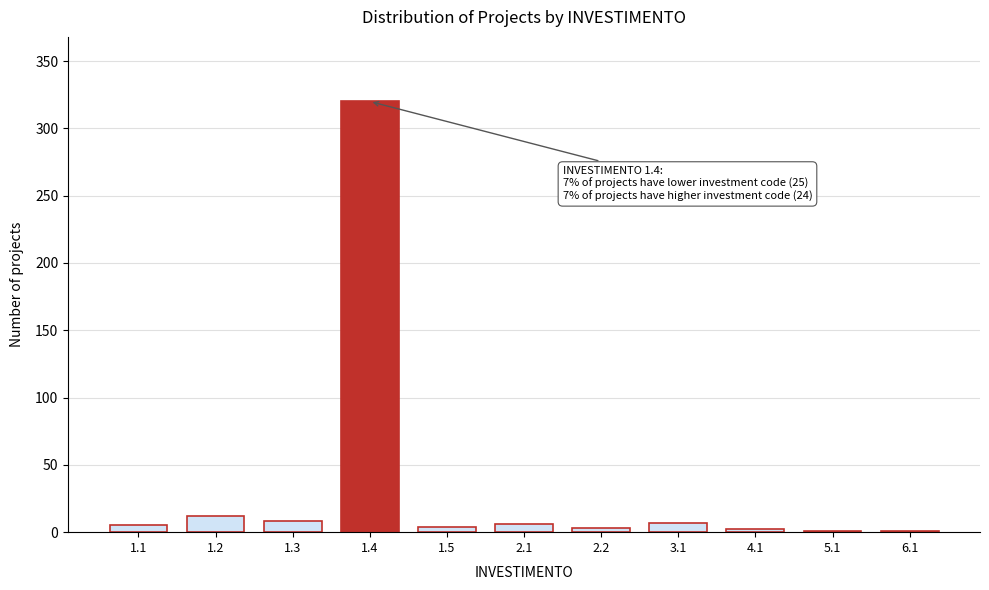

Between 1.4 and 1.2, which is larger?

1.4